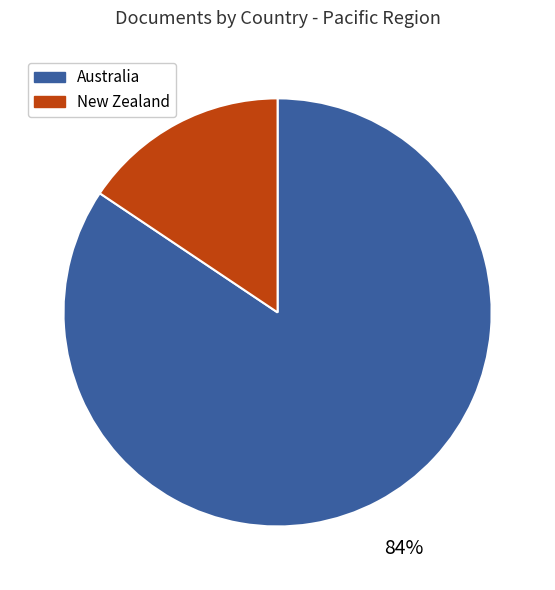

Is the sum of New Zealand and Australia greater than half?

Yes